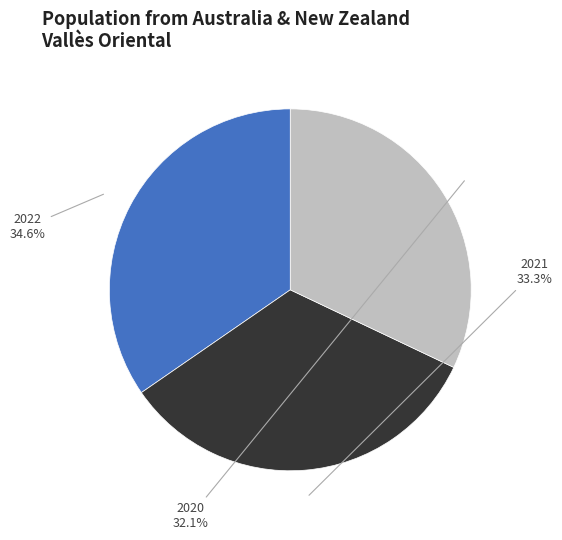

Combined, do 2020 and 2022 account for over 50%?

Yes